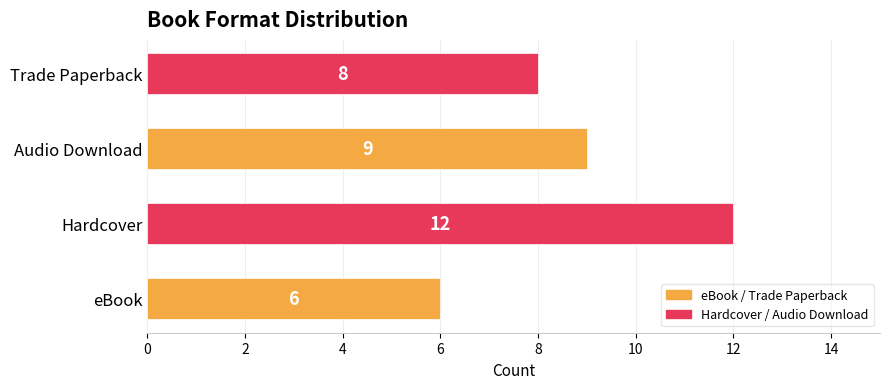

At which label is the value closest to 9?

Audio Download